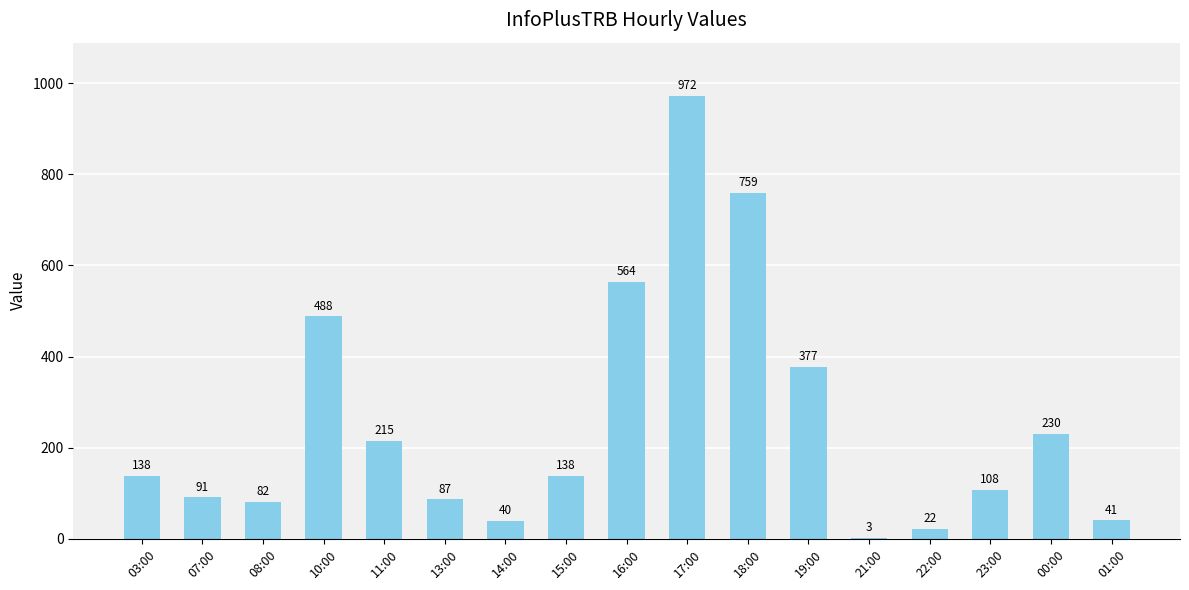

Where is the data nearest to the value 487?

10:00